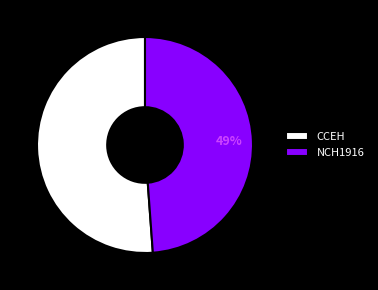

To the nearest percent, what percentage of the pie is CCEH?

51%